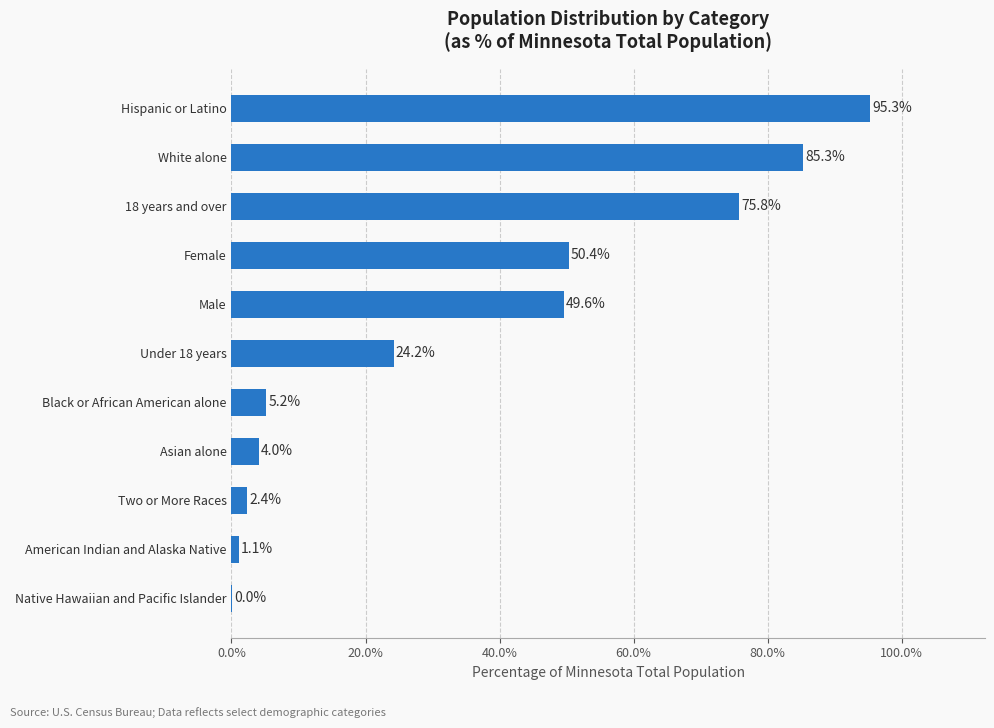

The chart shows a value of 115.5 at 18 years and over. True or false?

False